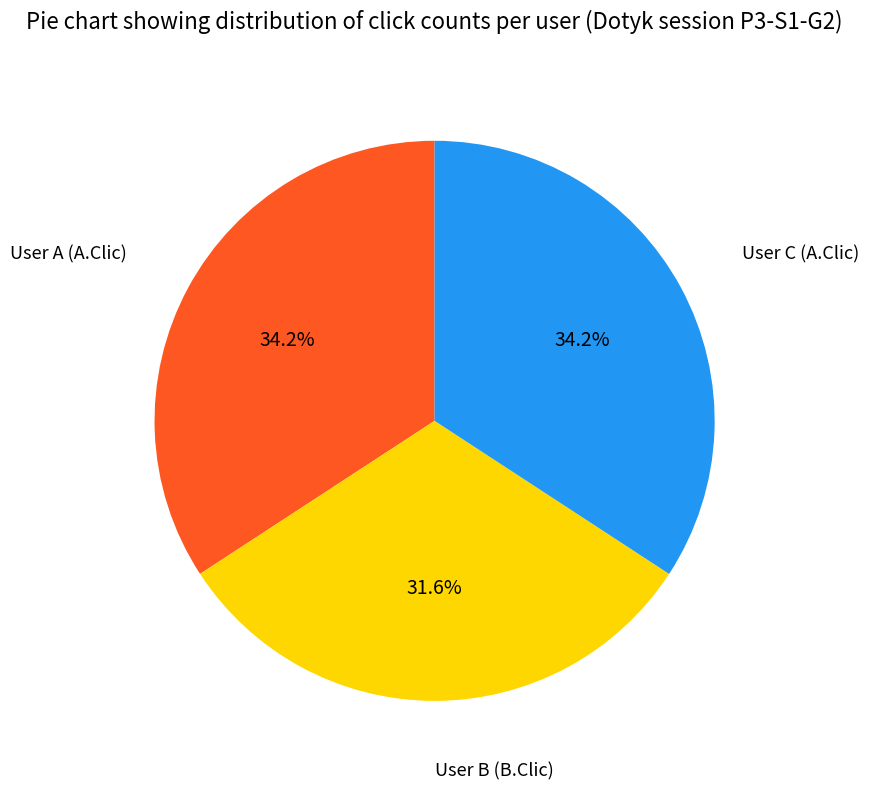

Approximately how many times larger is the value at User A (A.Clic) compared to User B (B.Clic)?

1.1